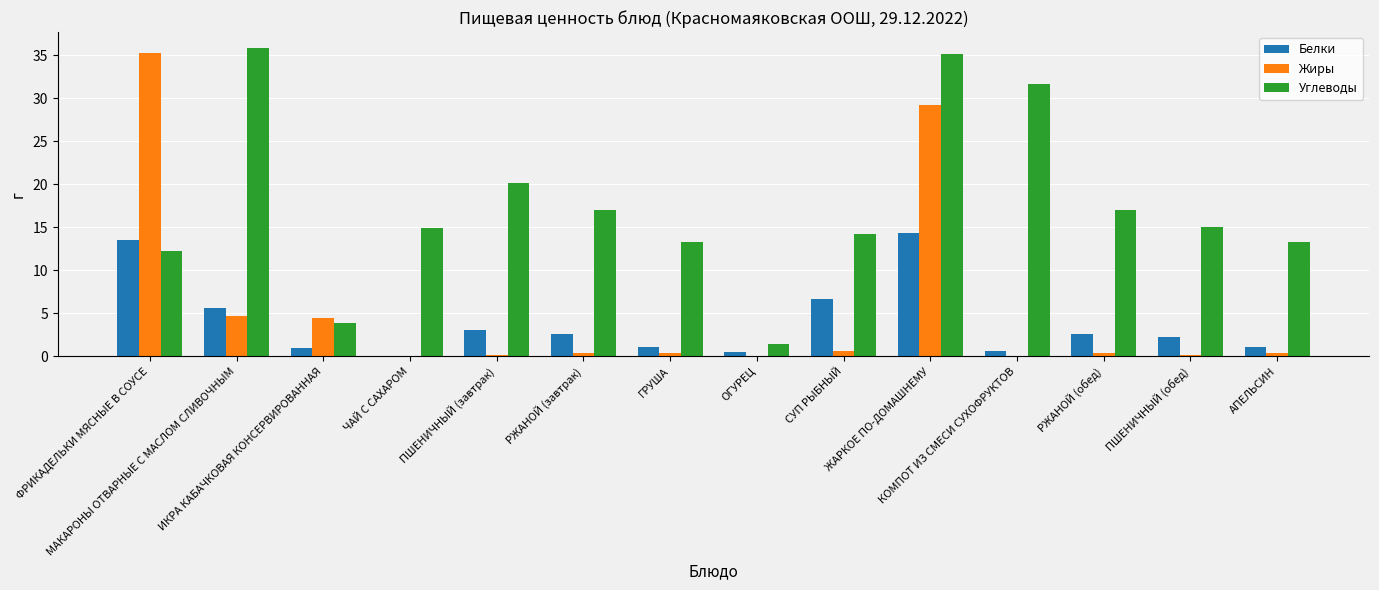

What is the greatest value displayed?

35.9